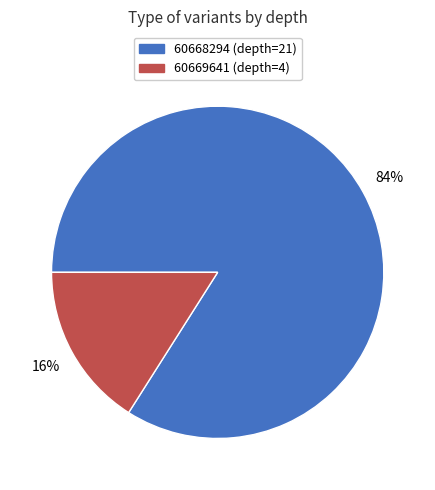

Combined, do 60669641 (depth=4) and 60668294 (depth=21) account for over 50%?

Yes